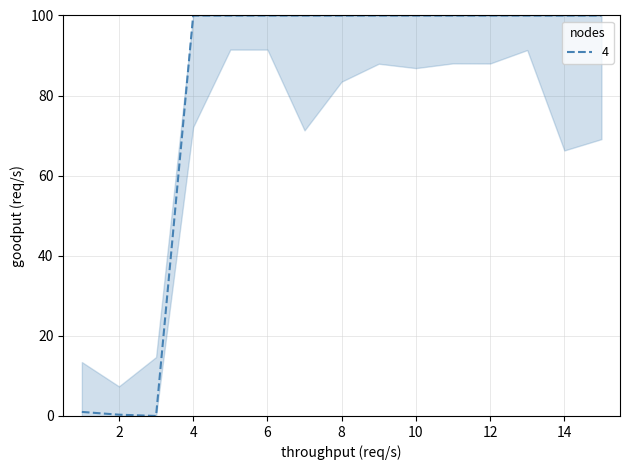

Count the number of values greater than 99.

12